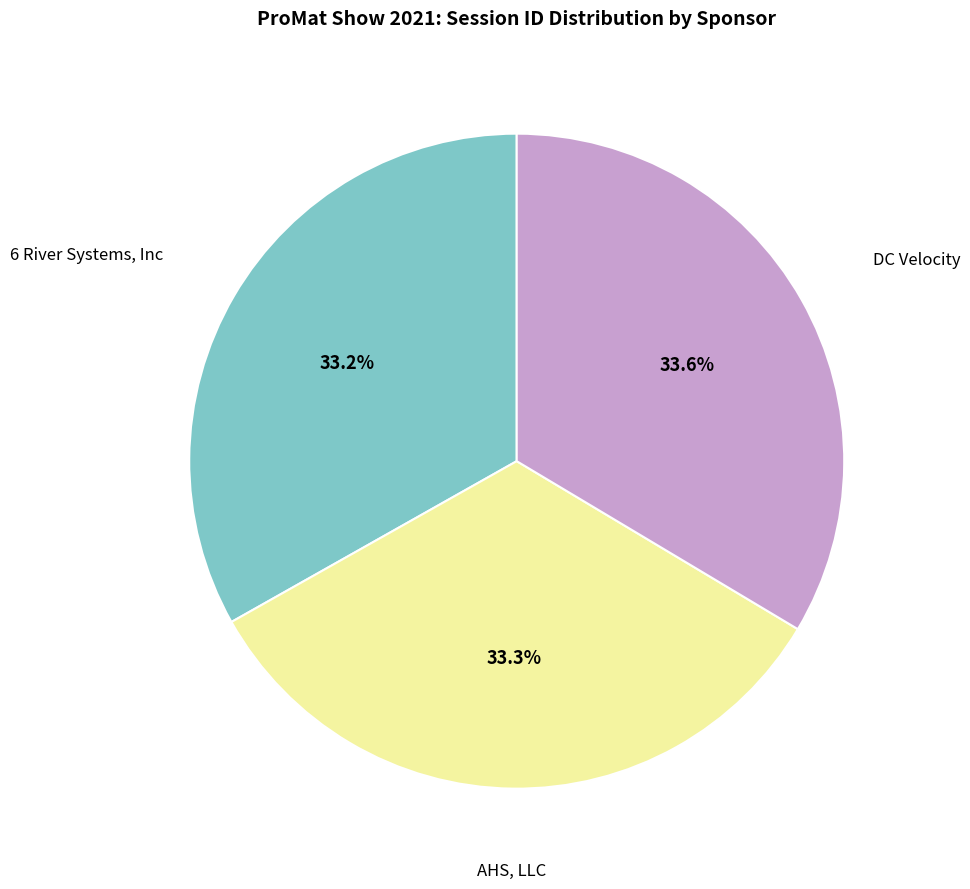

Is there any slice that represents more than half of the pie?

No